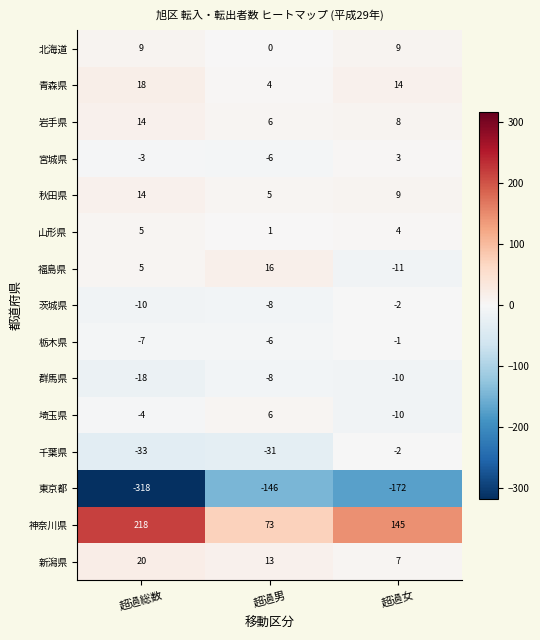

List the labels in order of 茨城県 value, smallest first.

超過総数, 超過男, 超過女